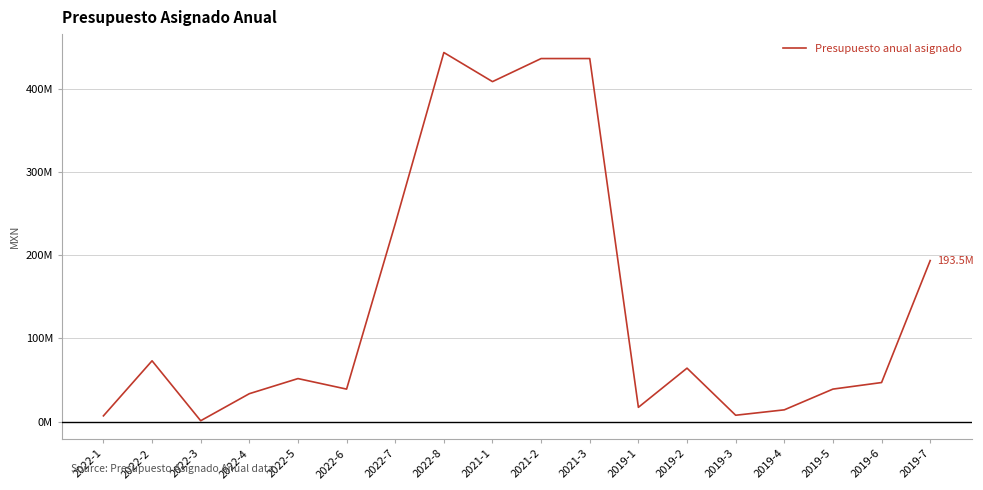

What is the minimum value shown in the chart?

1118317.3